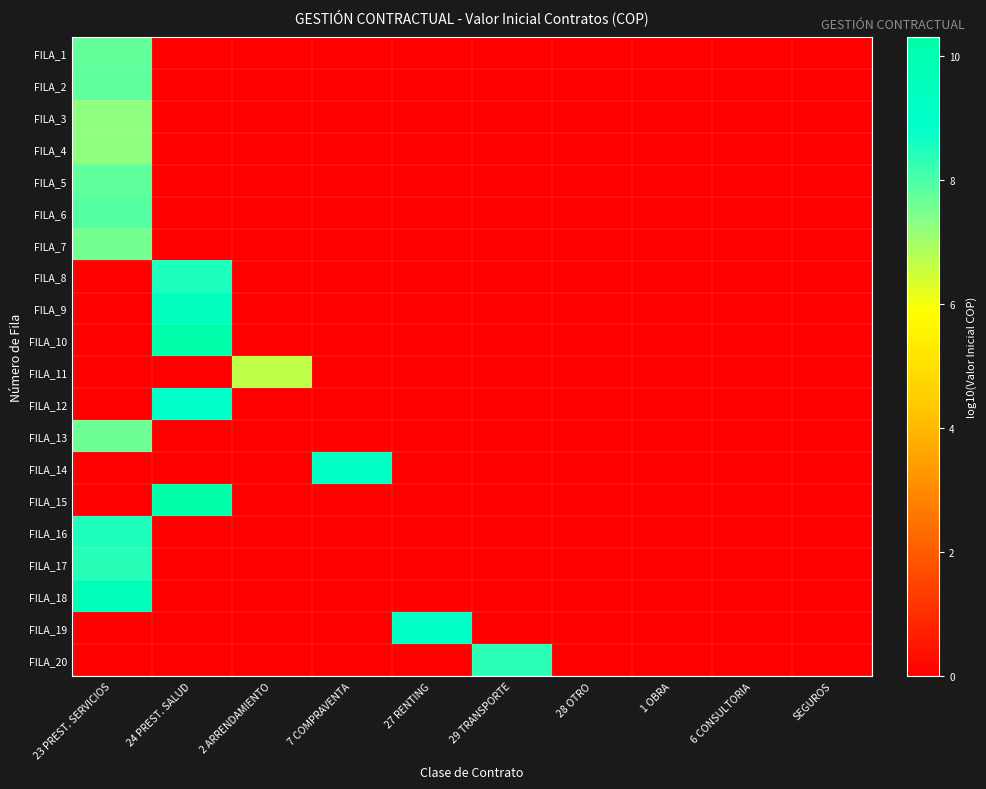

At which category is the sum across all series the highest?

23 PREST. SERVICIOS